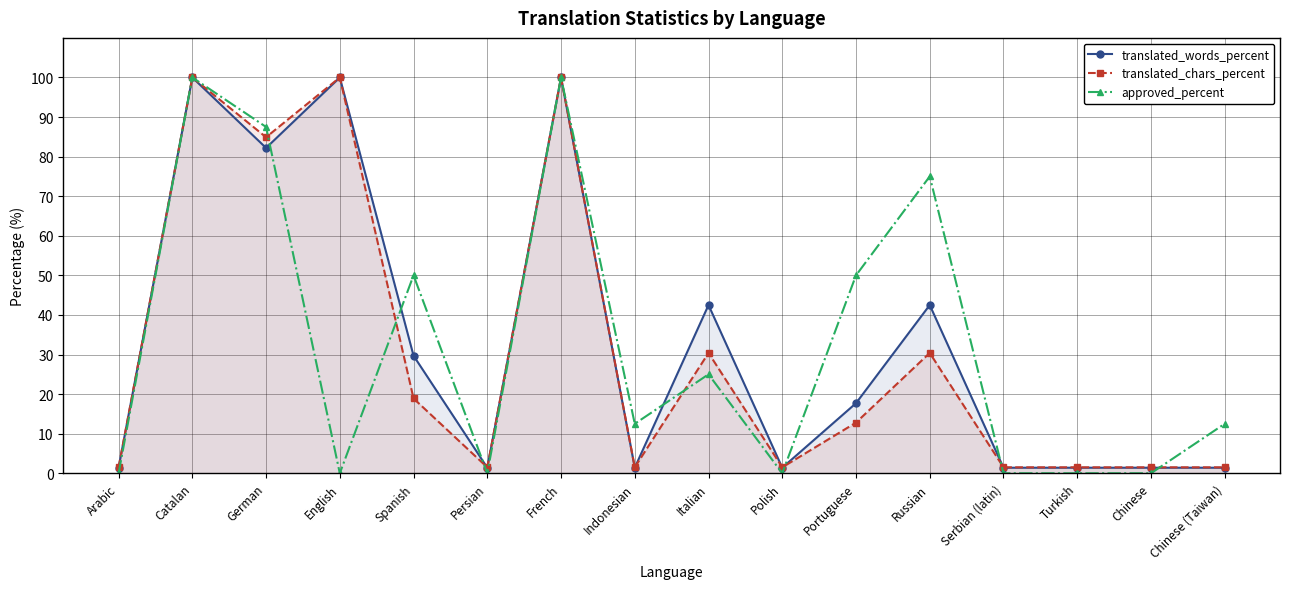

What is the total value across all series at Portuguese?

80.5